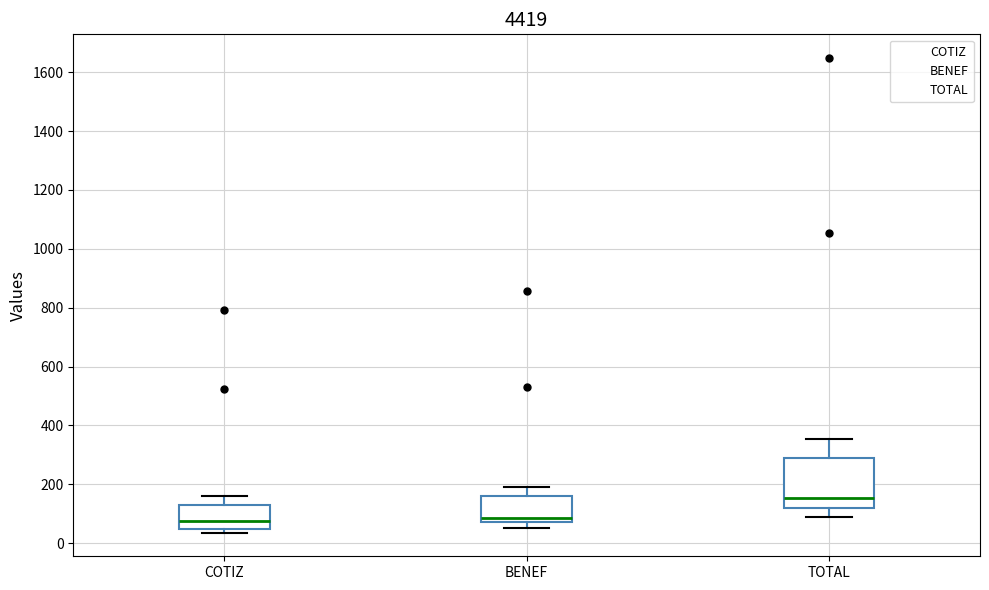

Which box is the tallest, from its lower edge to its upper edge?

TOTAL